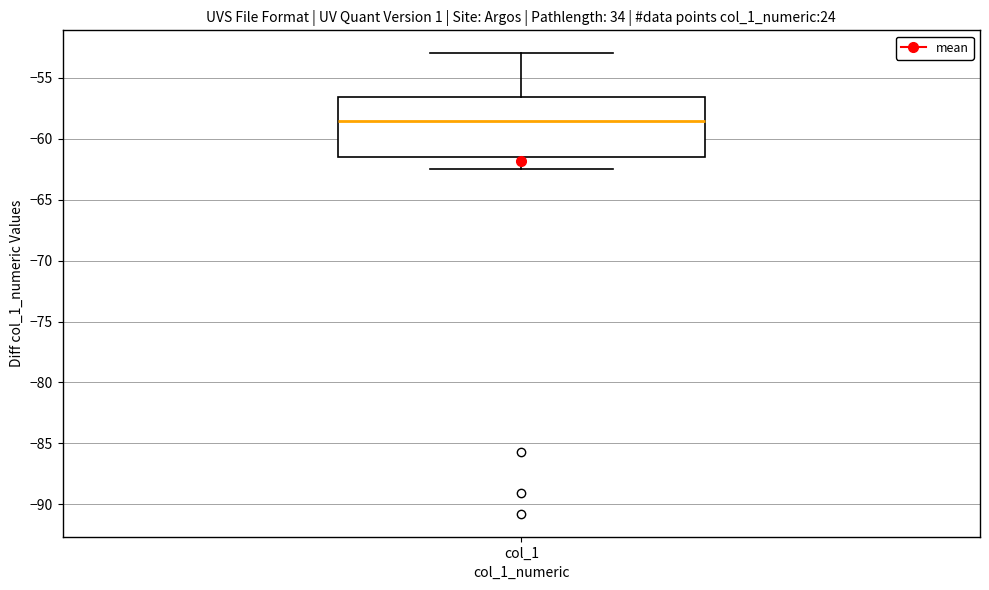

Where is the upper edge of the box for col_1 on the y-axis? The values are not printed on the chart, so give them approximately, as read against the axis.

-56.5